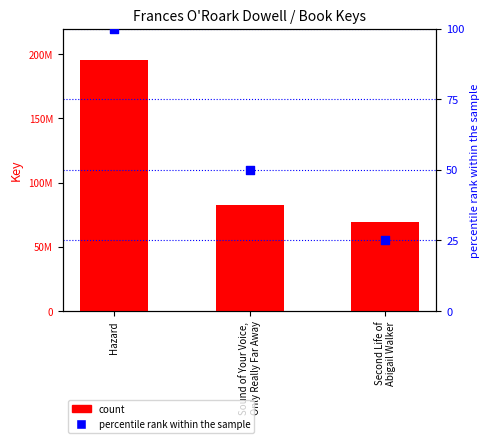

Which series contains the highest Y value?

count